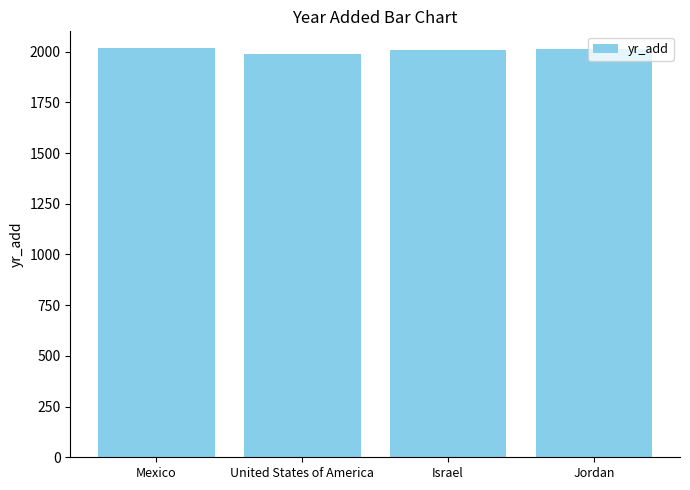

What is the change in value from Mexico to Jordan?

-5